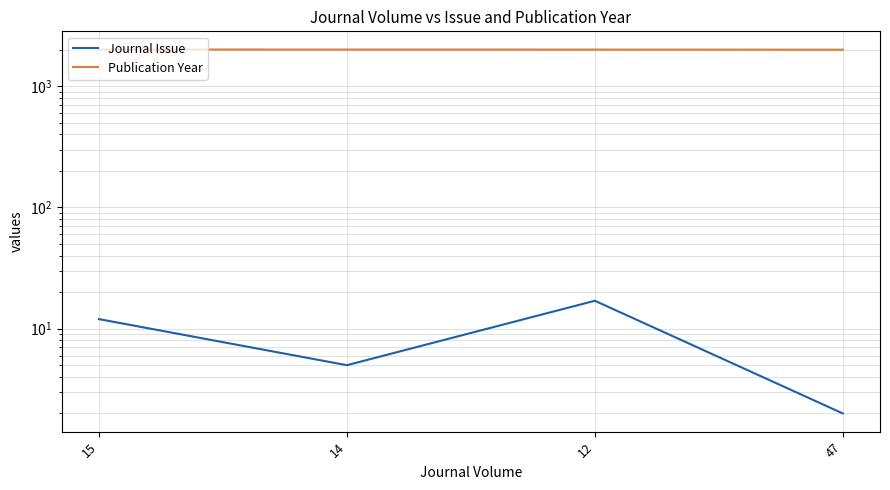

Does the chart display data point markers on the line(s)?

No